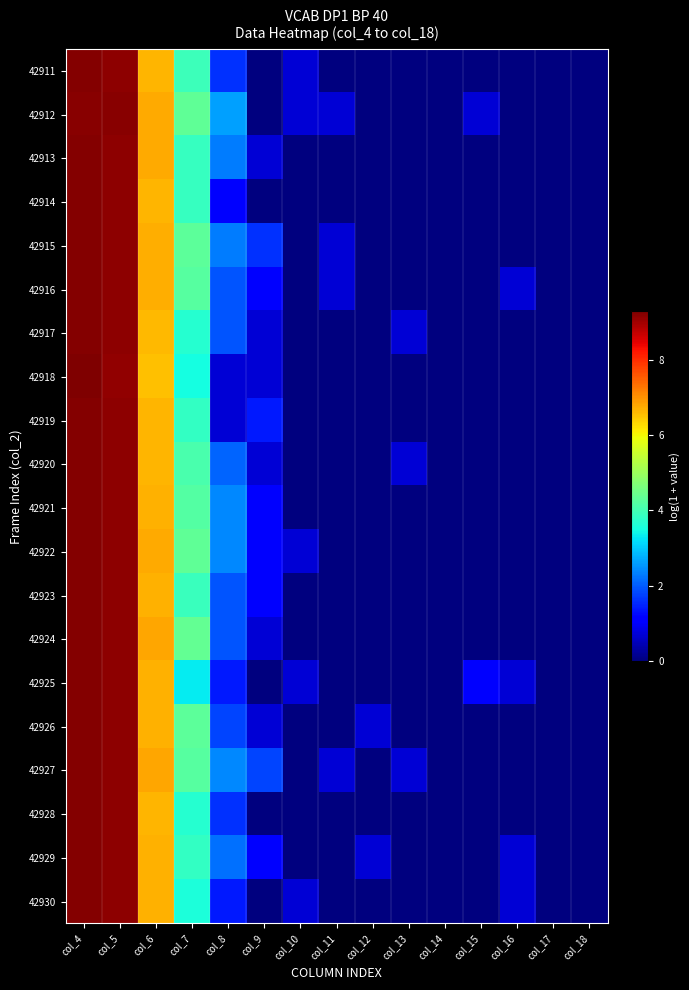

What is the spread (max minus min) of values at col_11?

0.7